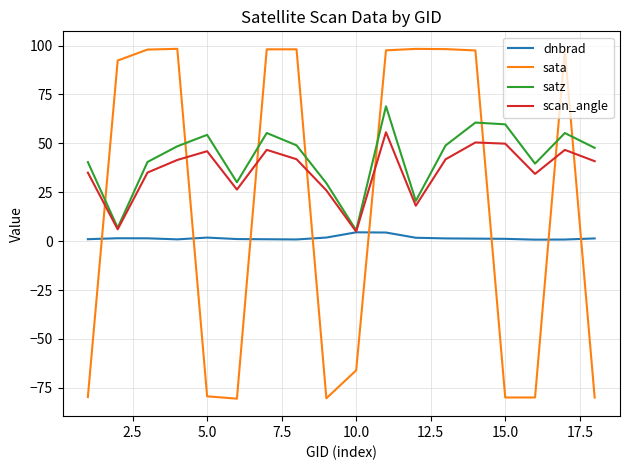

What is the maximum value shown in the chart?

98.4